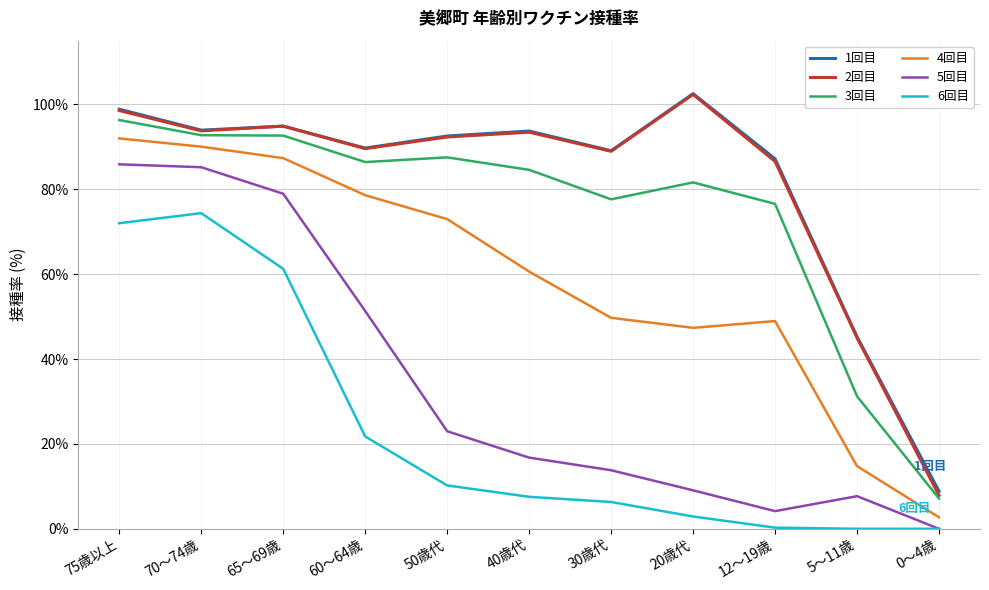

What is the sum of the 3回目 values at 75歳以上 and 65～69歳?

188.9